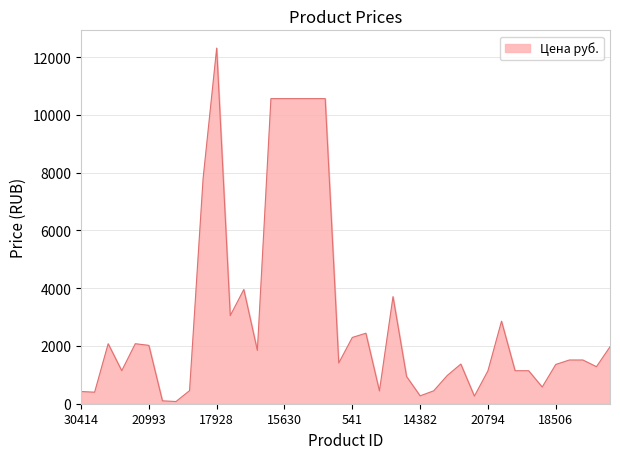

Count the number of data series in this chart.

1